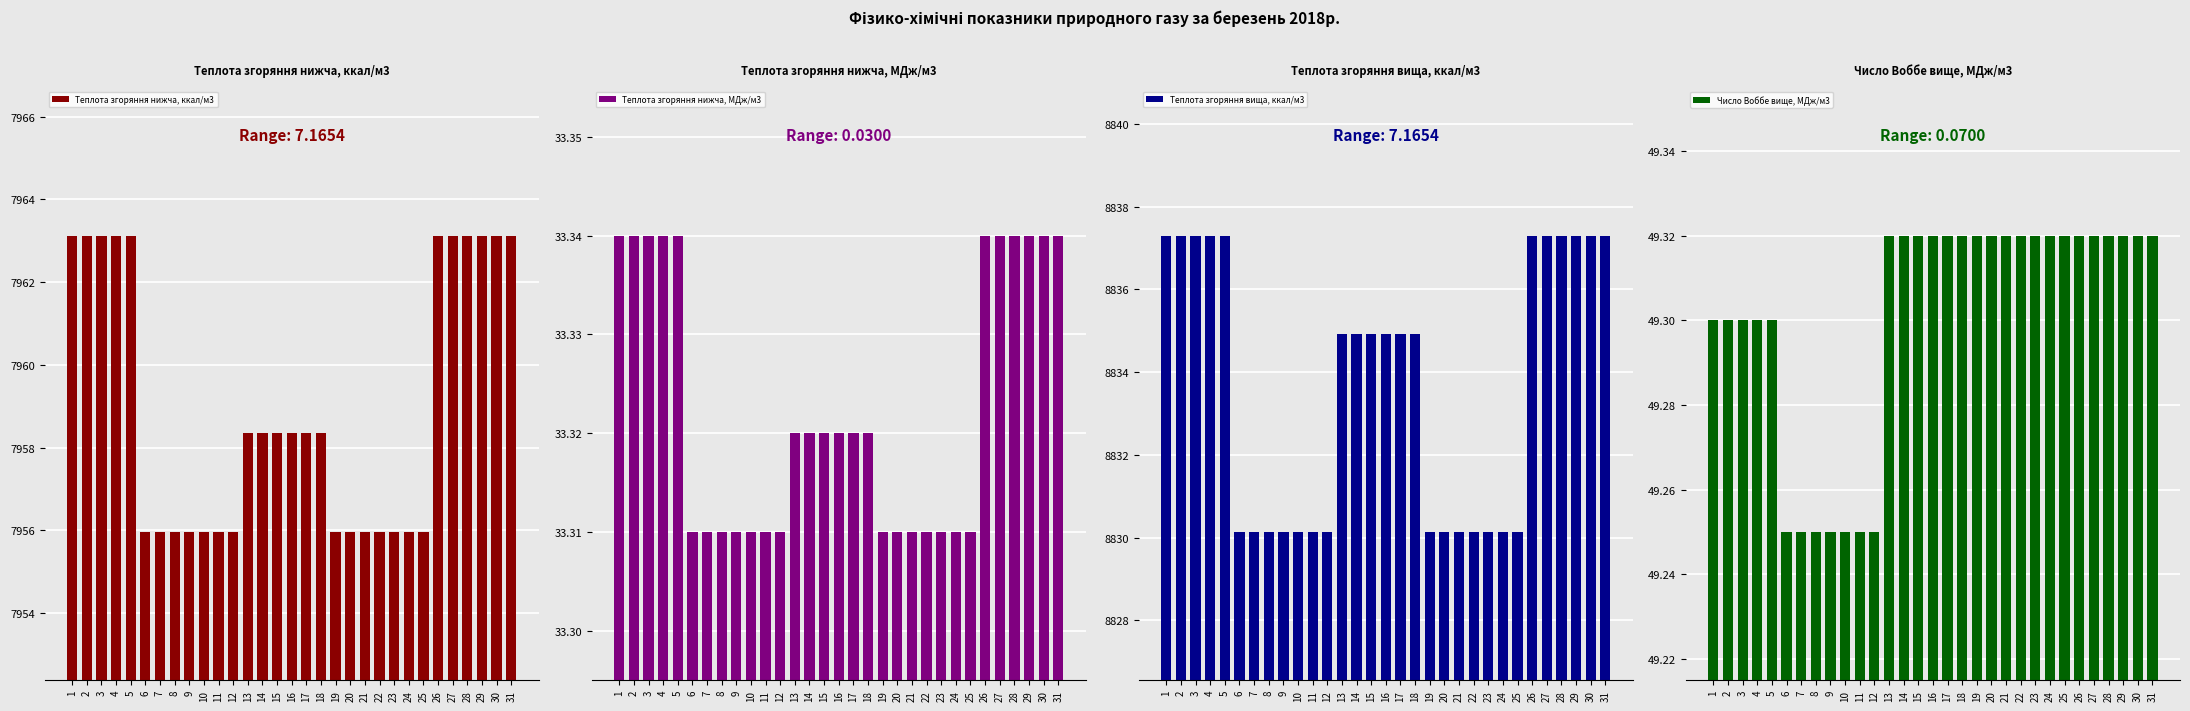

How many bars are there in each group?

4